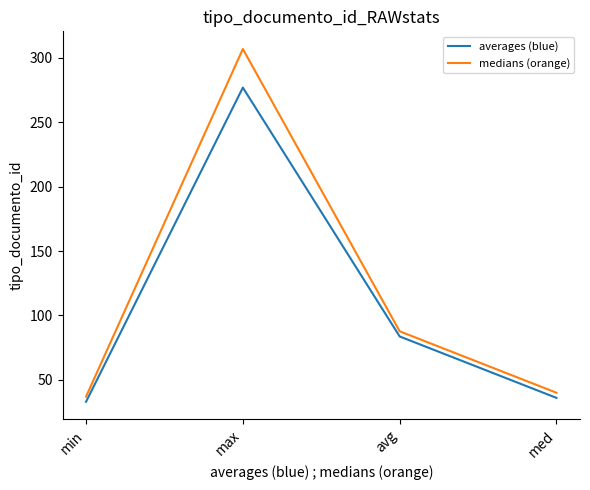

Does the chart display data point markers on the line(s)?

No